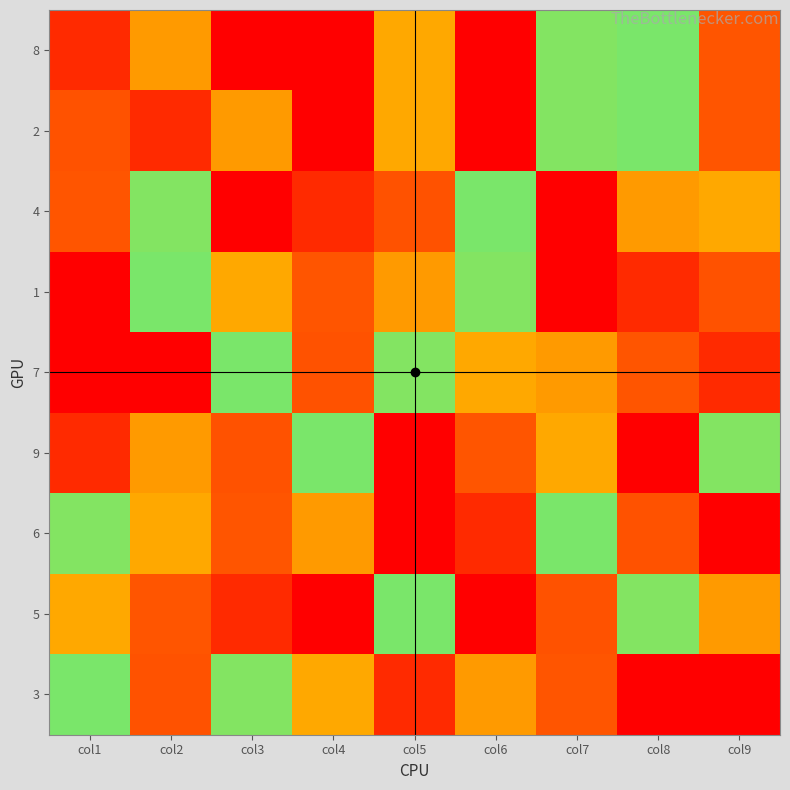

What is the maximum value shown in the chart?

9